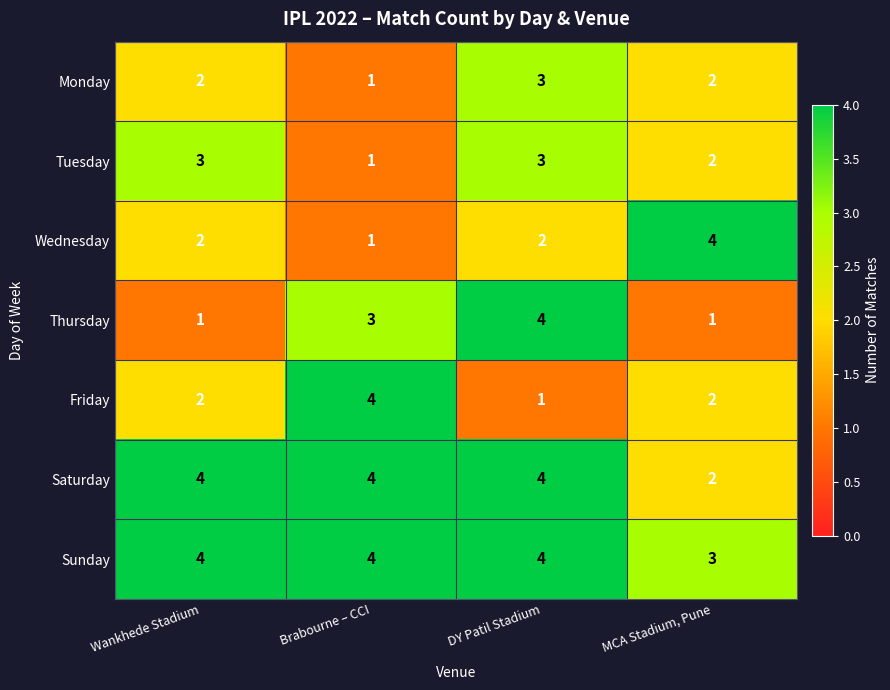

At which category is the sum across all series the highest?

DY Patil Stadium